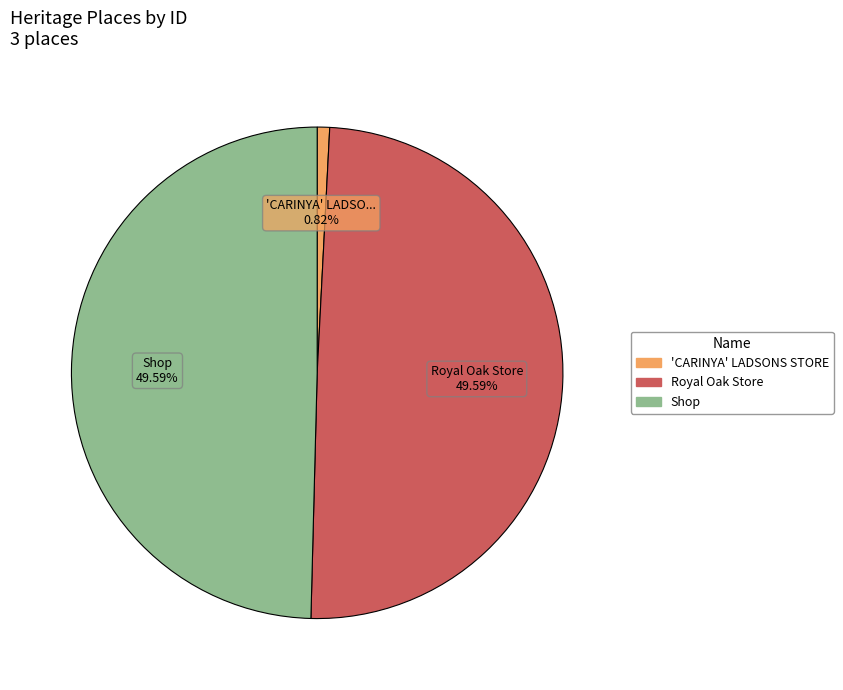

Count the number of slices in the pie.

3